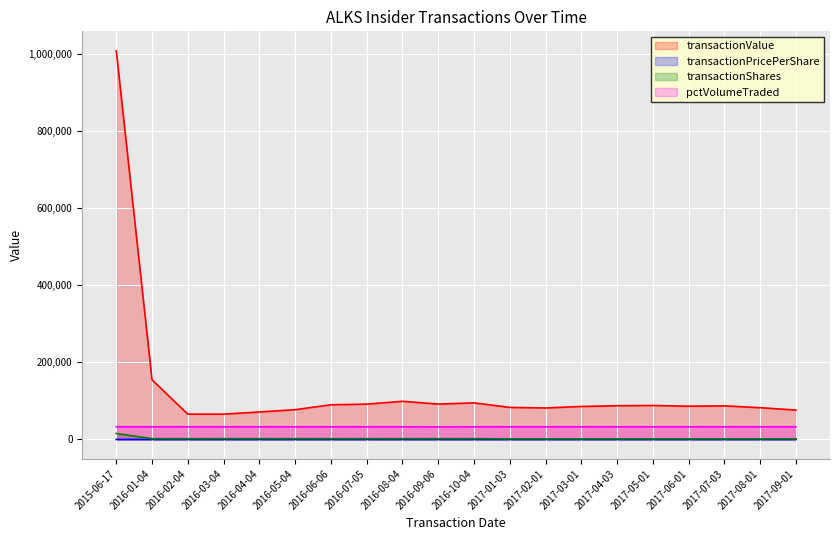

What is the minimum value shown in the chart?

32.8